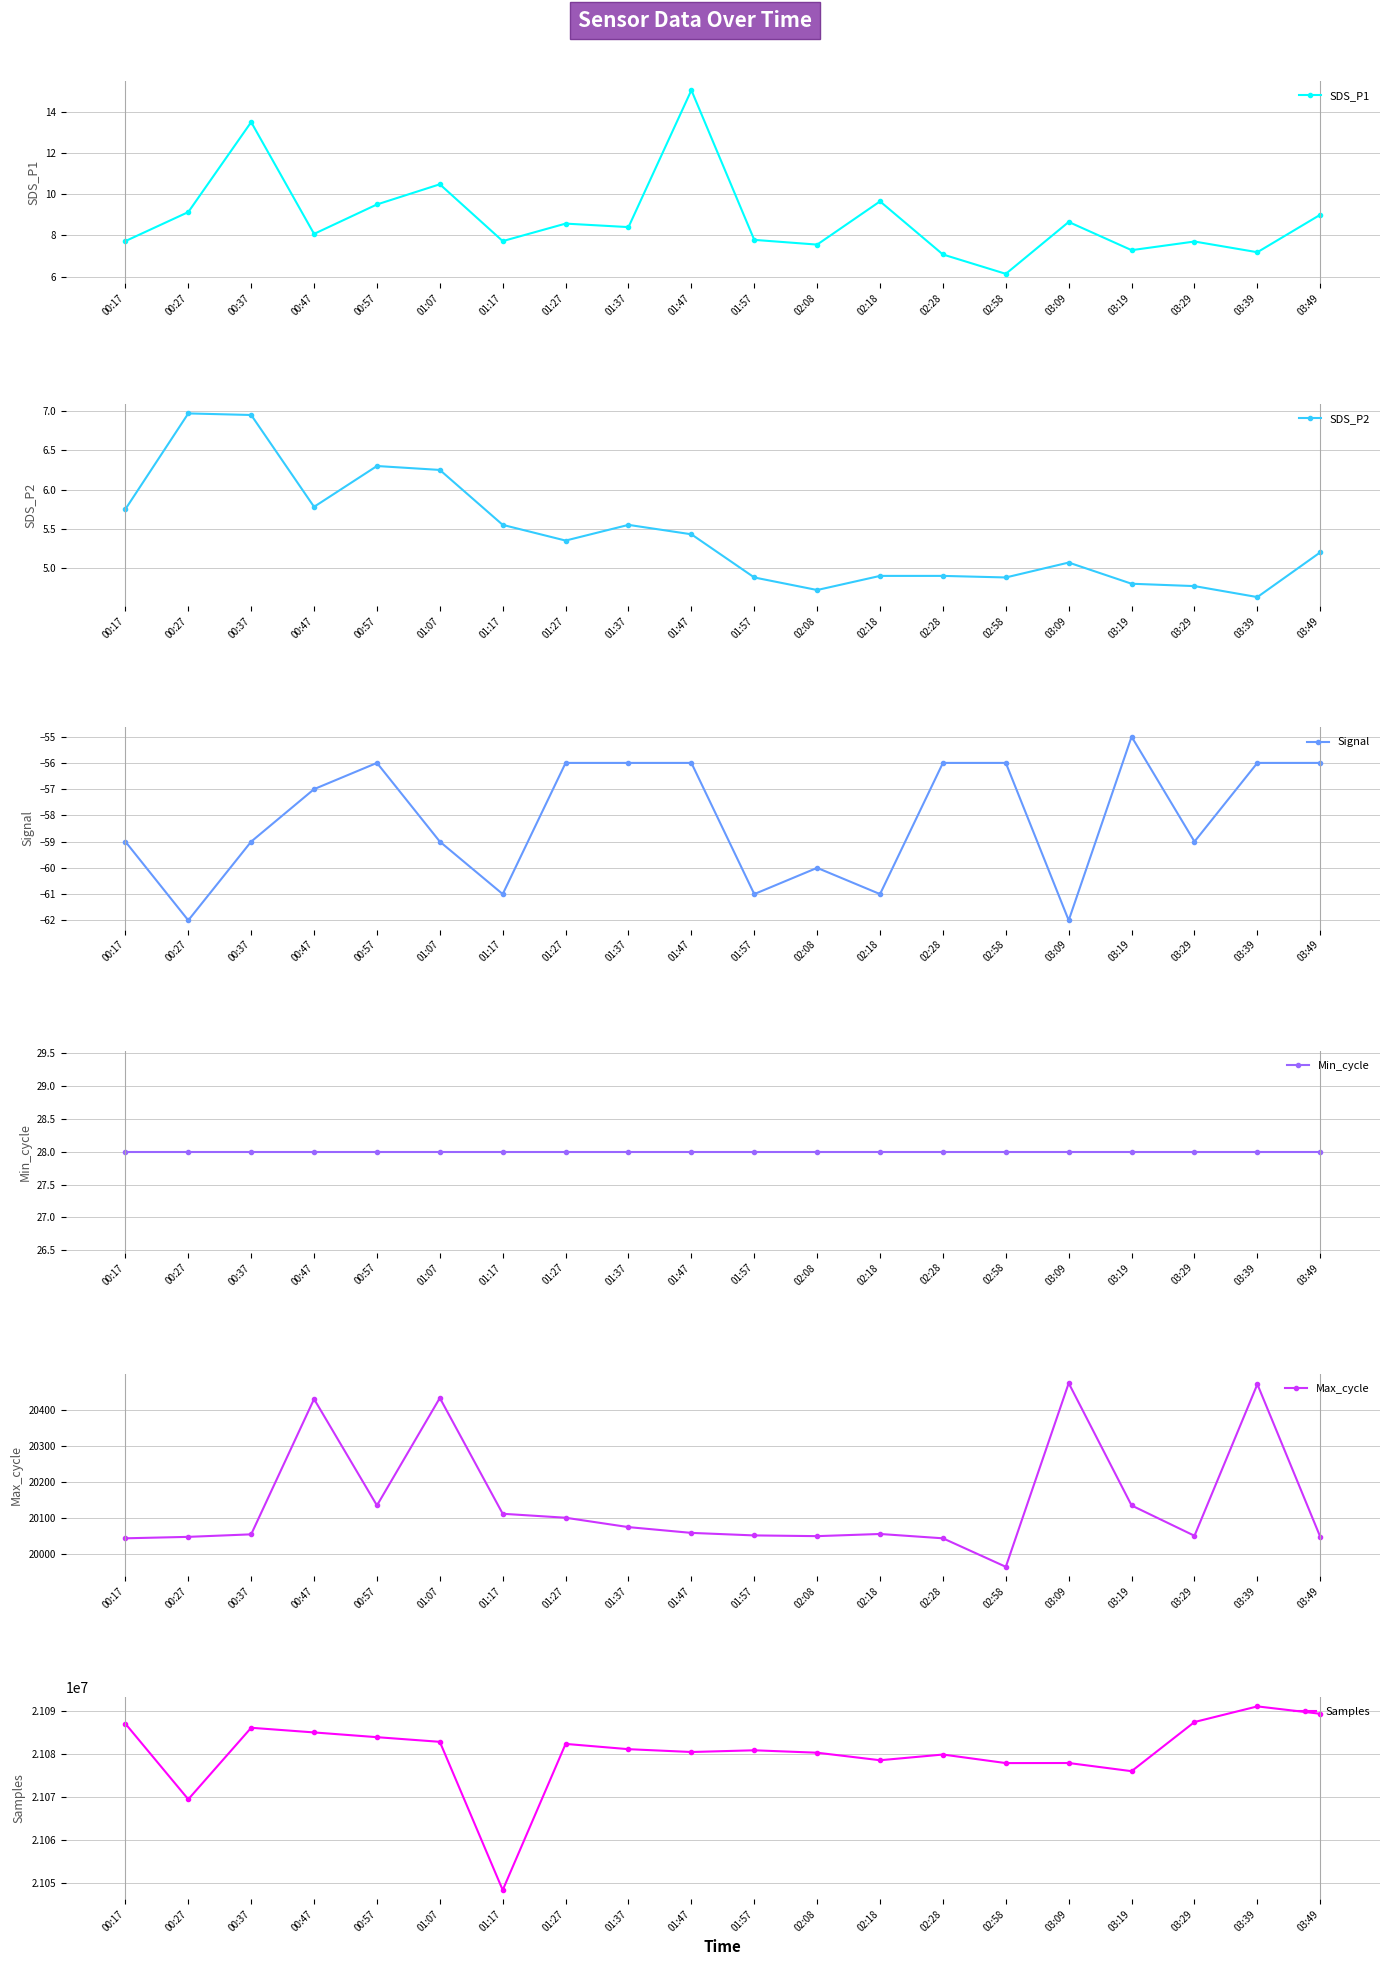

What is the value of the SDS_P1 point at the 17th from the left?

7.3